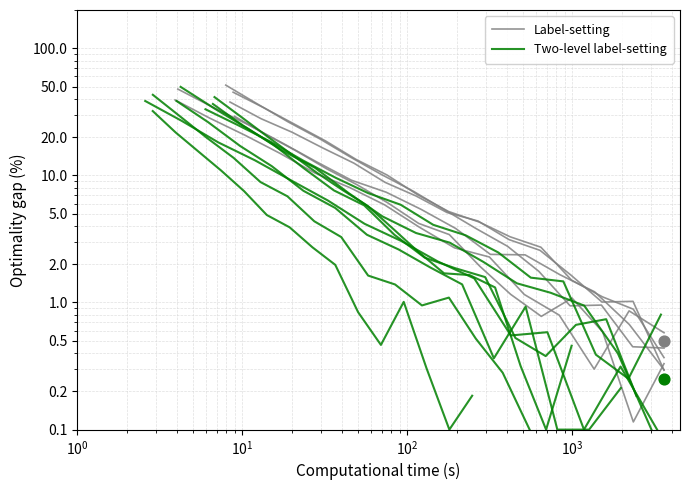

At how many categories does at least one series exceed 12?

5